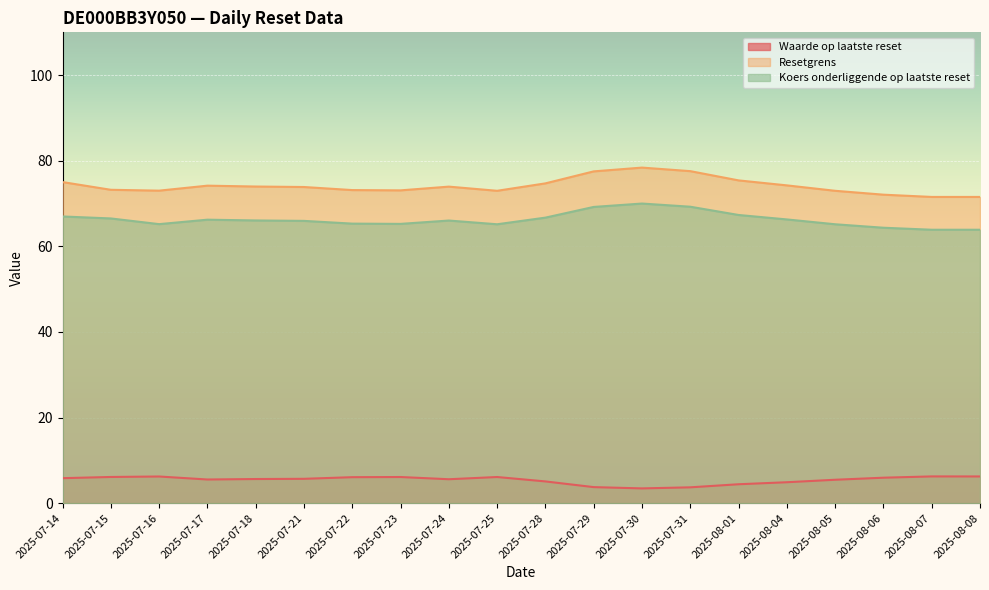

Reading left to right, extract all data points from this chart.

Waarde op laatste reset: 2025-07-14=5.8	2025-07-15=6.1	2025-07-16=6.2	2025-07-17=5.5	2025-07-18=5.6	2025-07-21=5.7	2025-07-22=6.1	2025-07-23=6.1	2025-07-24=5.6	2025-07-25=6.1	2025-07-28=5.1	2025-07-29=3.8	2025-07-30=3.5	2025-07-31=3.7	2025-08-01=4.4	2025-08-04=4.9	2025-08-05=5.5	2025-08-06=6.0	2025-08-07=6.2	2025-08-08=6.2
Resetgrens: 2025-07-14=75.0	2025-07-15=73.2	2025-07-16=73.0	2025-07-17=74.2	2025-07-18=74.0	2025-07-21=73.9	2025-07-22=73.1	2025-07-23=73.1	2025-07-24=74.0	2025-07-25=73.0	2025-07-28=74.7	2025-07-29=77.5	2025-07-30=78.4	2025-07-31=77.6	2025-08-01=75.4	2025-08-04=74.2	2025-08-05=73.0	2025-08-06=72.1	2025-08-07=71.5	2025-08-08=71.5
Koers onderliggende op laatste reset: 2025-07-14=67.0	2025-07-15=66.5	2025-07-16=65.2	2025-07-17=66.2	2025-07-18=66.0	2025-07-21=66.0	2025-07-22=65.3	2025-07-23=65.2	2025-07-24=66.0	2025-07-25=65.2	2025-07-28=66.7	2025-07-29=69.2	2025-07-30=70.0	2025-07-31=69.3	2025-08-01=67.3	2025-08-04=66.3	2025-08-05=65.2	2025-08-06=64.3	2025-08-07=63.9	2025-08-08=63.9